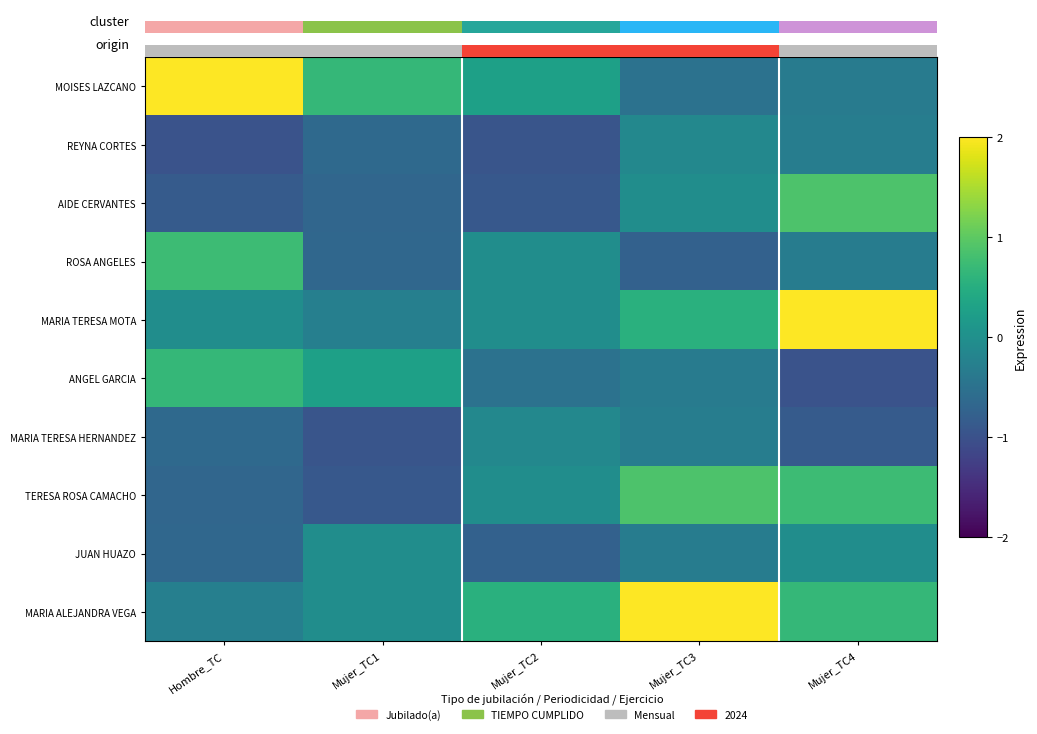

What value does the ANGEL GARCIA series have at Mujer_TC1?

0.3